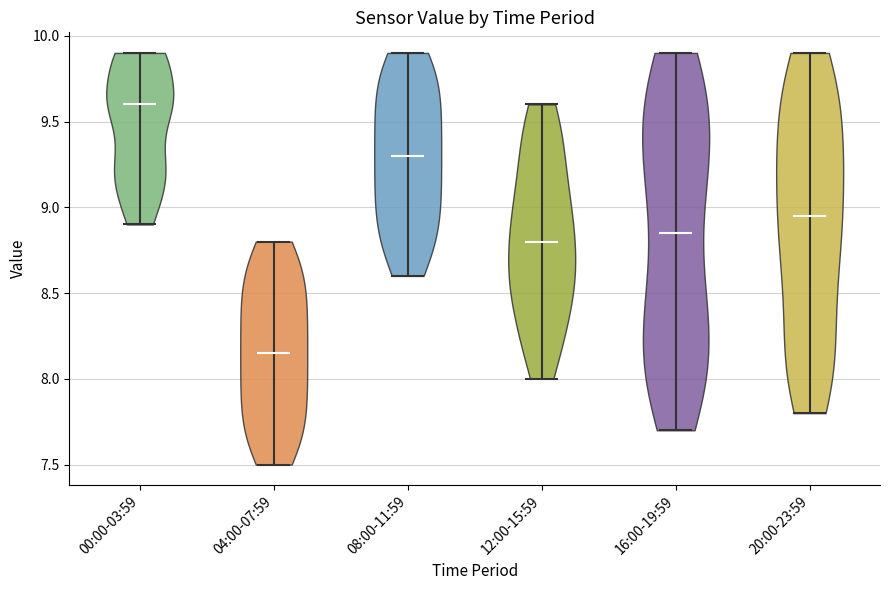

Reading left to right, read every violin against the y-axis: where its median line is, and the lowest and highest points it reaches. The values are not printed on the chart, so give them approximately, as read against the axis.

00:00-03:59: median line 9.60, lowest point 8.90, highest point 9.90
04:00-07:59: median line 8.15, lowest point 7.50, highest point 8.80
08:00-11:59: median line 9.30, lowest point 8.60, highest point 9.90
12:00-15:59: median line 8.80, lowest point 8.00, highest point 9.60
16:00-19:59: median line 8.85, lowest point 7.70, highest point 9.90
20:00-23:59: median line 8.95, lowest point 7.80, highest point 9.90